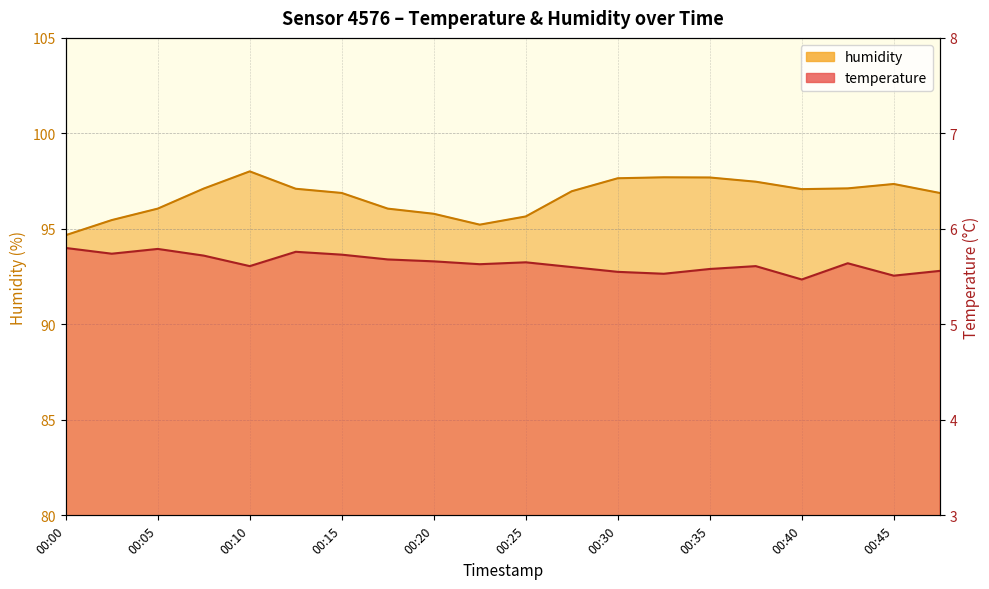

Reading right to left, extract all data points from this chart.

temperature: 5.6	5.5	5.6	5.5	5.6	5.6	5.5	5.5	5.6	5.7	5.6	5.7	5.7	5.7	5.8	5.6	5.7	5.8	5.7	5.8
humidity: 96.9	97.3	97.1	97.1	97.5	97.7	97.7	97.7	97.0	95.7	95.2	95.8	96.1	96.9	97.1	98.0	97.1	96.1	95.5	94.7